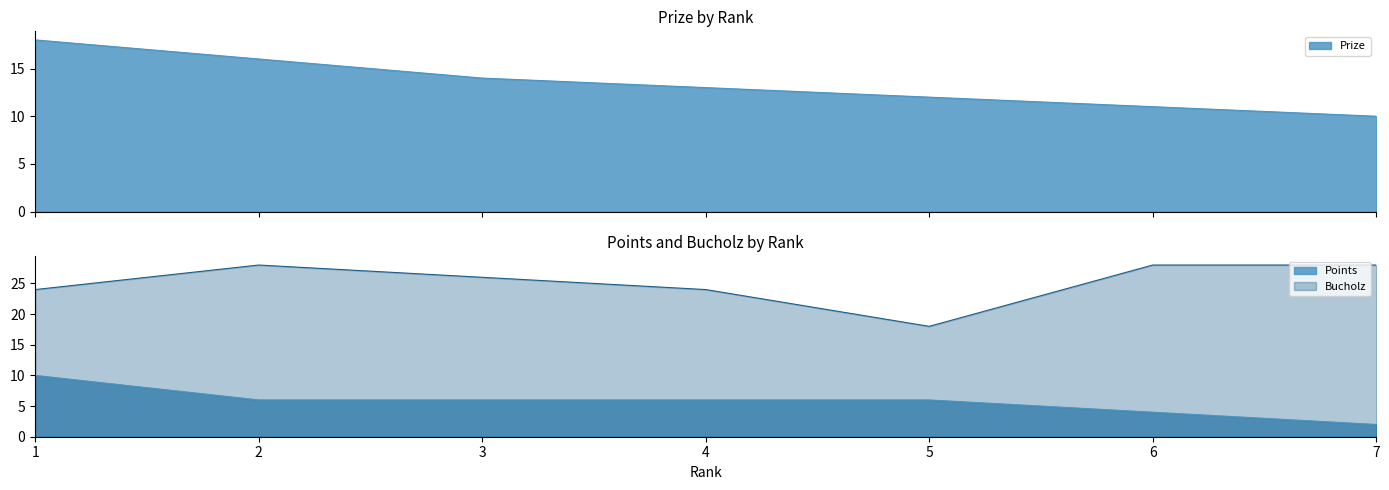

How many data points in Prize are less than 13?

3